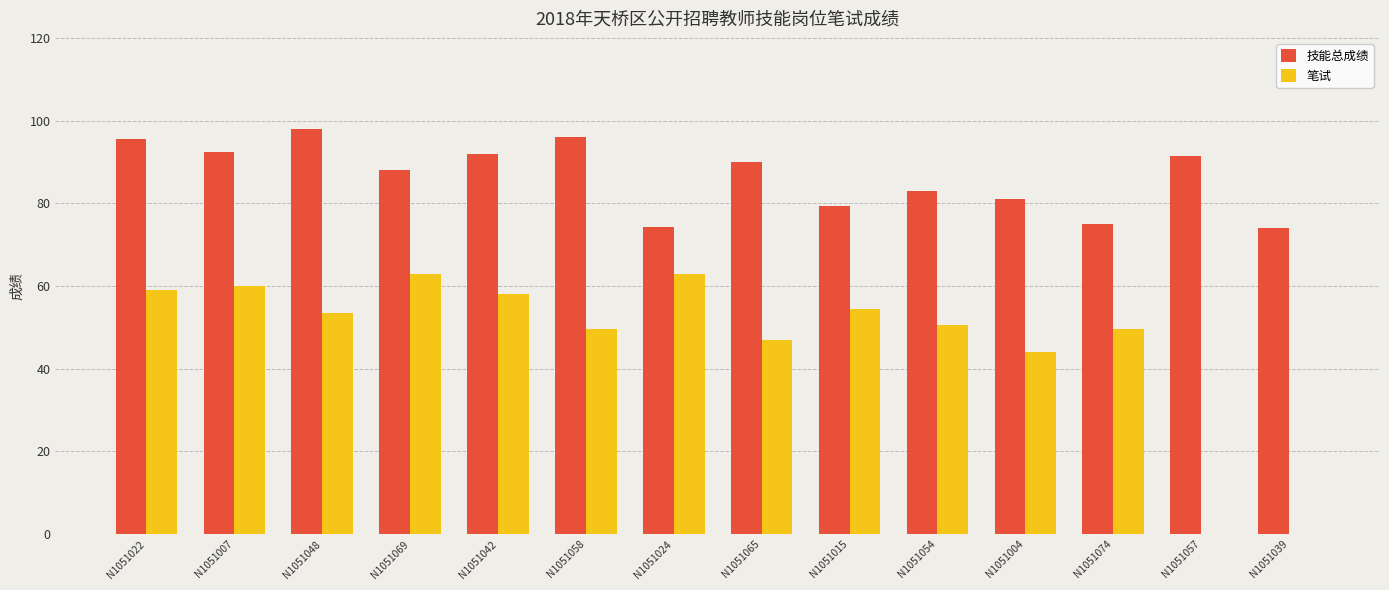

True or false: 技能总成绩 has a value of 138.9 at N1051015.

False